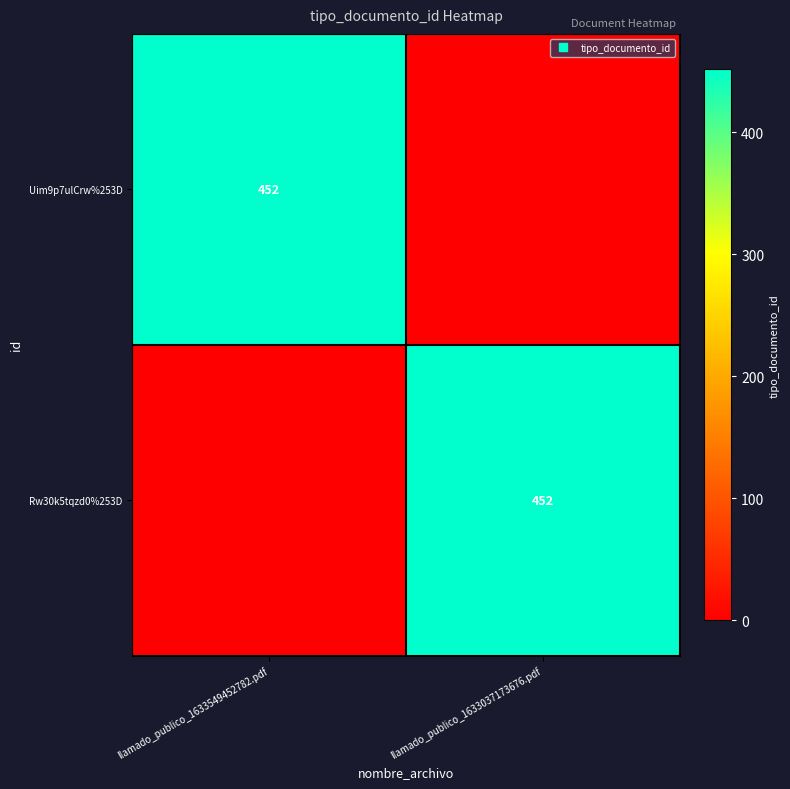

Which series has the largest total across all categories?

Uim9p7ulCrw%253D